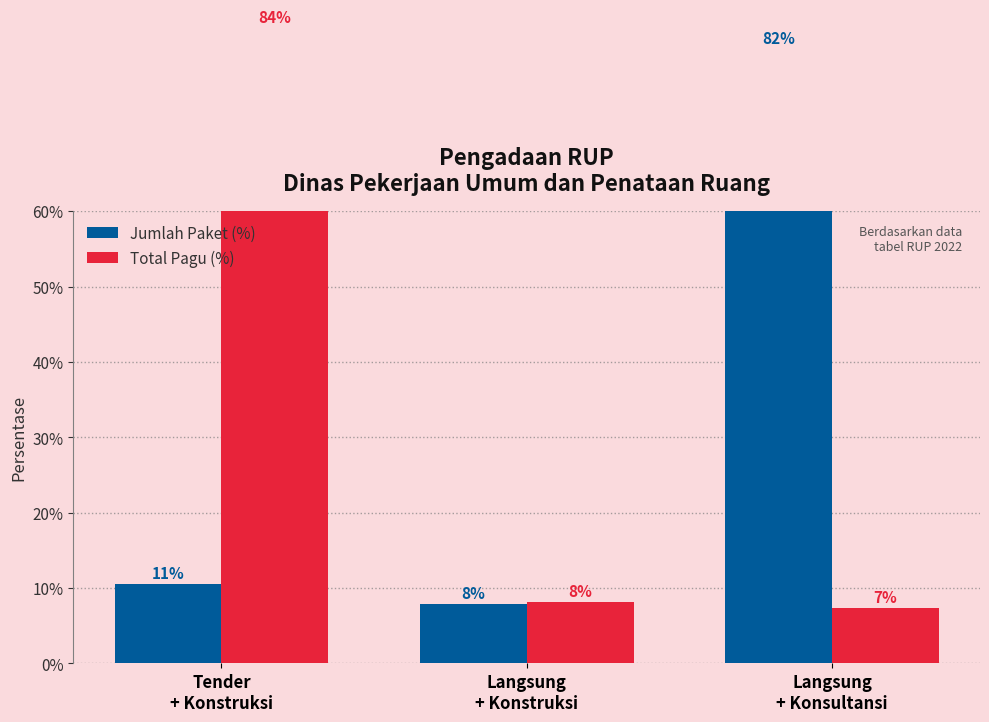

Which series has the largest total across all categories?

Jumlah Paket (%)